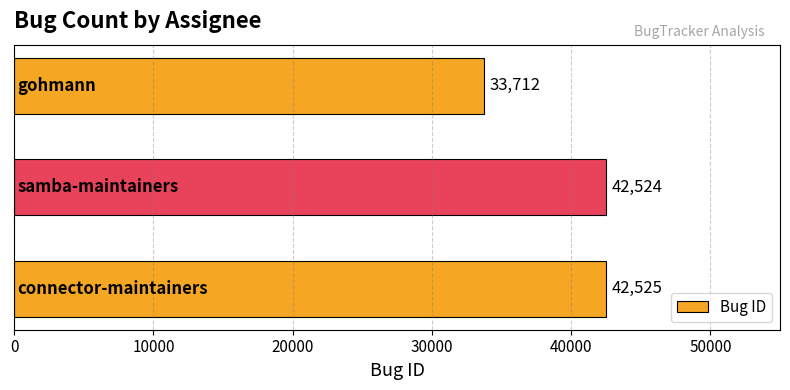

Reading top to bottom, list all the values displayed in this chart.

33712	42524	42525